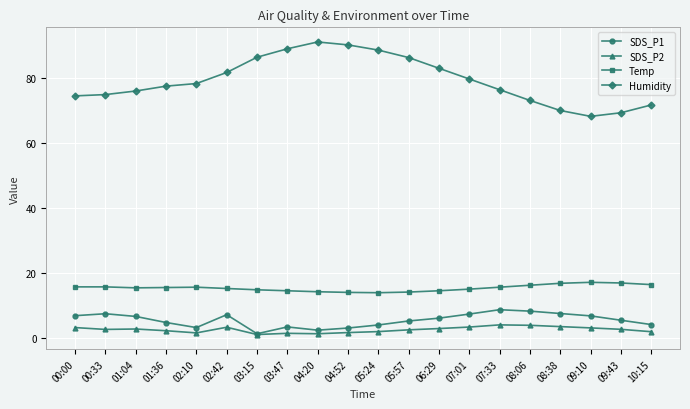

What is the difference between the maximum and minimum values in the Temp series?

3.2